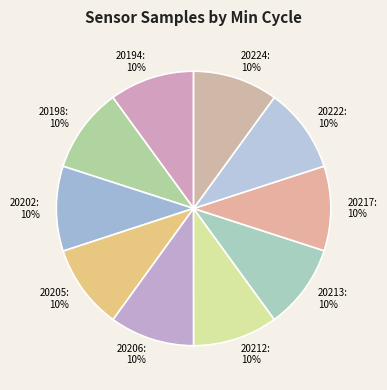

Approximately how many times larger is the value at 20213 compared to 20206?

1.0